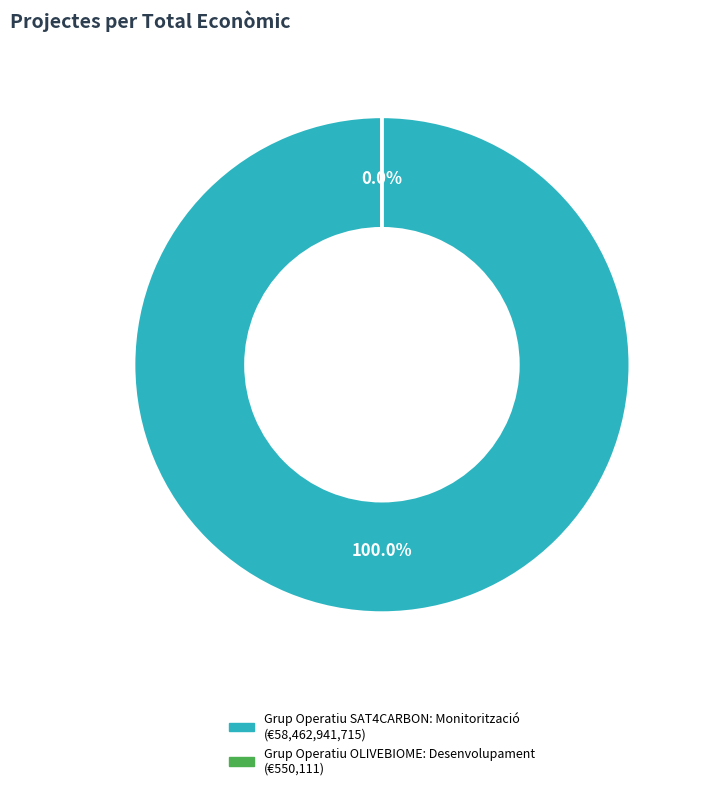

What is the ratio of the value at Grup Operatiu SAT4CARBON: Monitorització to the value at Grup Operatiu OLIVEBIOME: Desenvolupament?

106274.8